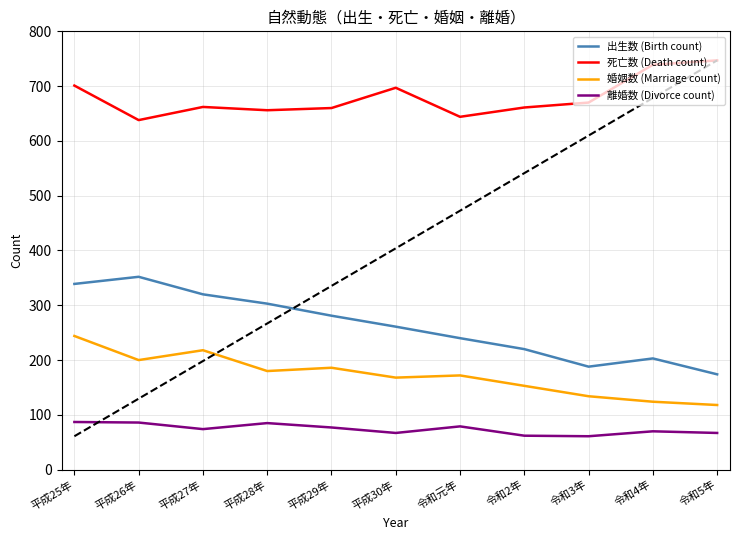

What is the average value of the 死亡数 (Death count) series?

680